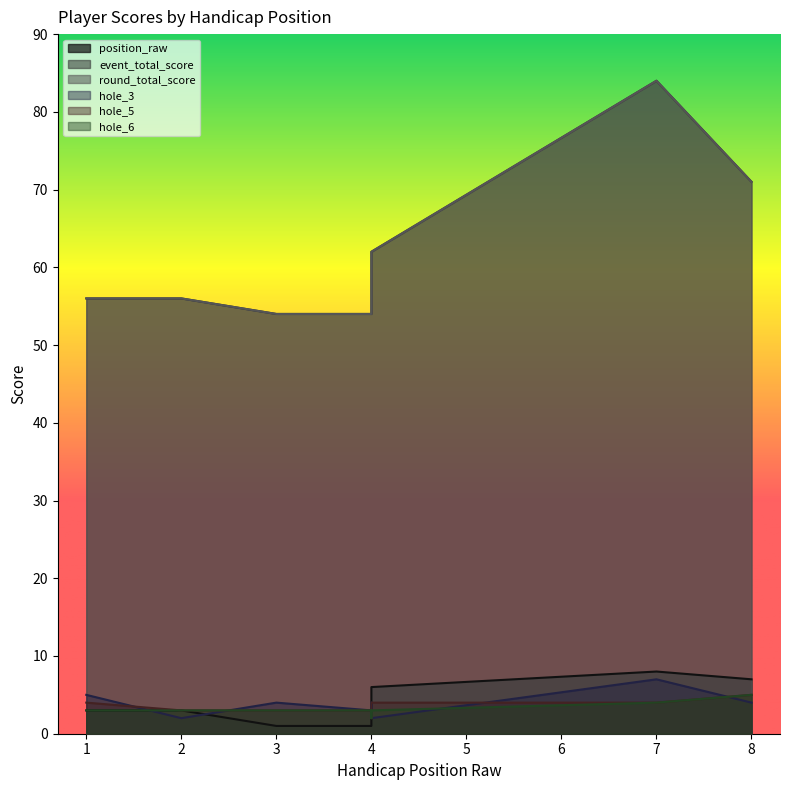

Rank the series by their maximum value, from highest to lowest.

event_total_score, round_total_score, position_raw, hole_3, hole_5, hole_6